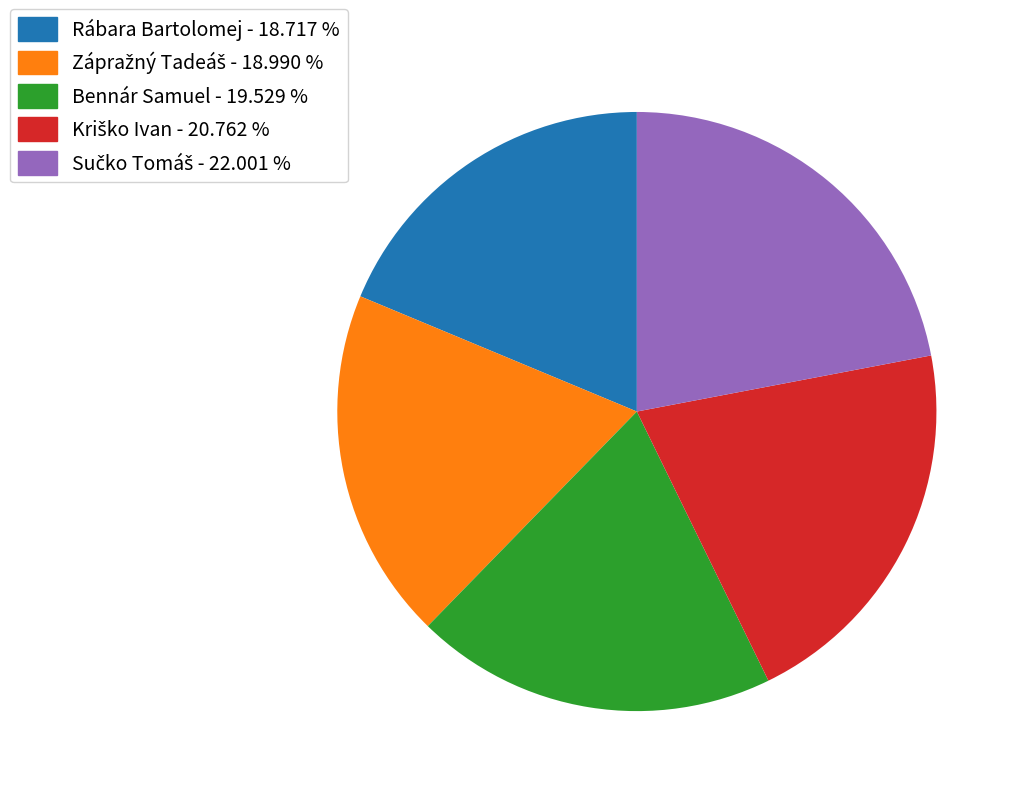

Does Bennár Samuel - 19.529 % account for over 50% of the chart?

No